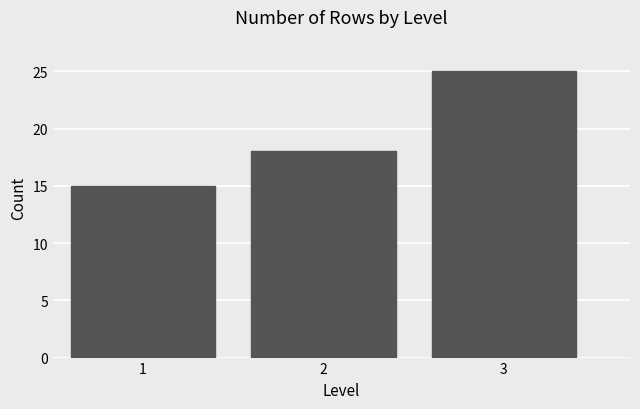

Reading left to right, what are all the values shown in this chart?

15	18	25